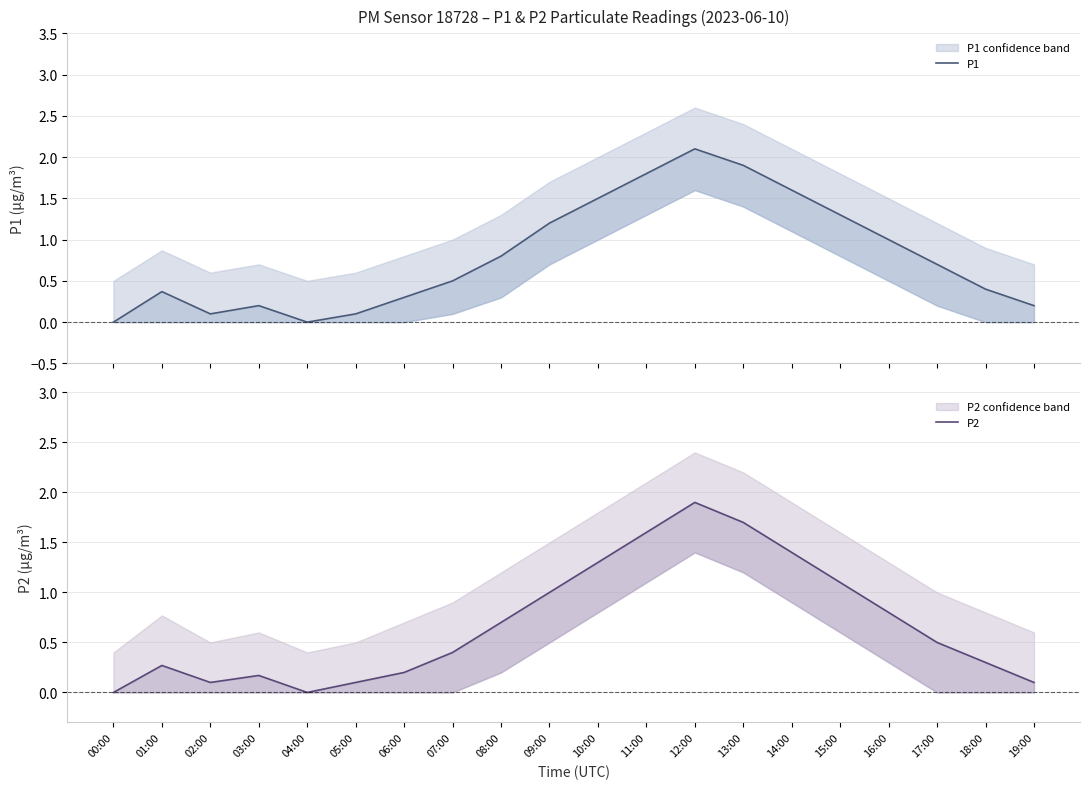

At which label does P2 reach its minimum?

00:00